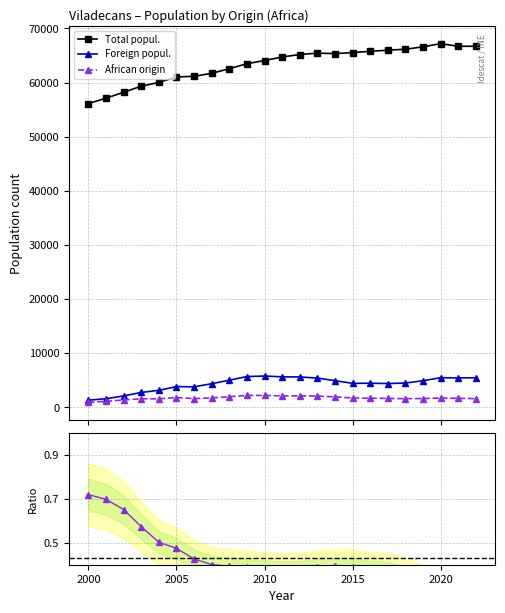

True or false: African origin and Total popul. intersect in this chart.

False